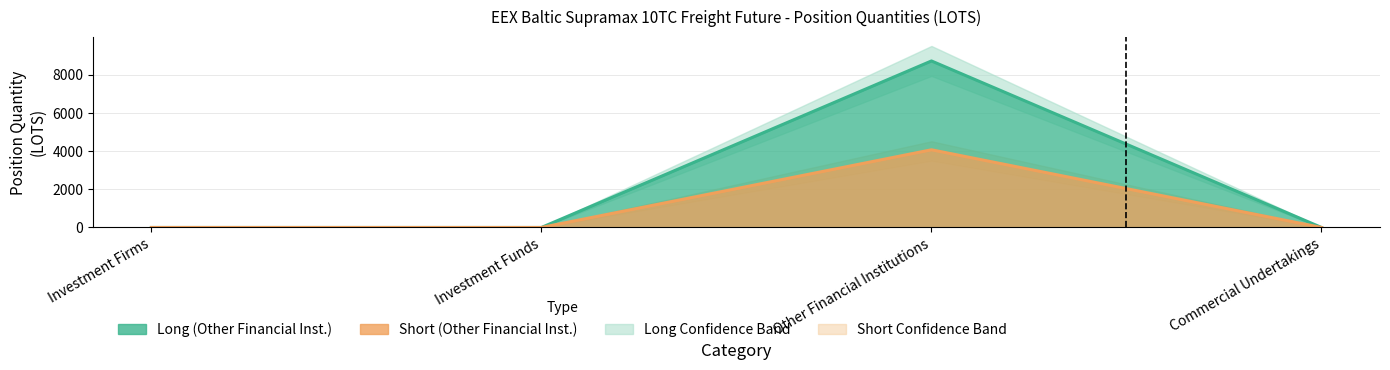

Reading left to right, transcribe all the data shown in this chart.

Long: 0.0	0.0	8712.8	0.0
Short: 0.0	0.0	4065.0	0.0
Long_upper: 0.0	0.0	9500.0	0.0
Long_lower: 0.0	0.0	7900.0	0.0
Short_upper: 0.0	0.0	4500.0	0.0
Short_lower: 0.0	0.0	3500.0	0.0